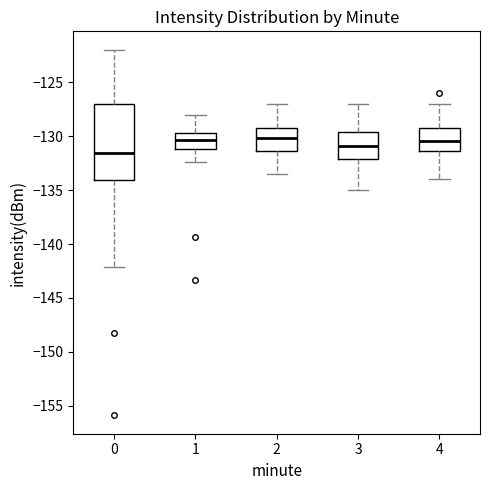

Reading left to right, read every box against the y-axis: the position of its median line, the range the box covers, and the ends of its whiskers. The values are not printed on the chart, so give them approximately, as read against the axis.

0: median -131.5, box -134.0 to -127.0, whiskers -142.0 to -122.0
1: median -130.5, box -131.0 to -129.5, whiskers -132.5 to -128.0
2: median -130.0, box -131.5 to -129.0, whiskers -133.5 to -127.0
3: median -131.0, box -132.0 to -129.5, whiskers -135.0 to -127.0
4: median -130.5, box -131.5 to -129.0, whiskers -134.0 to -127.0